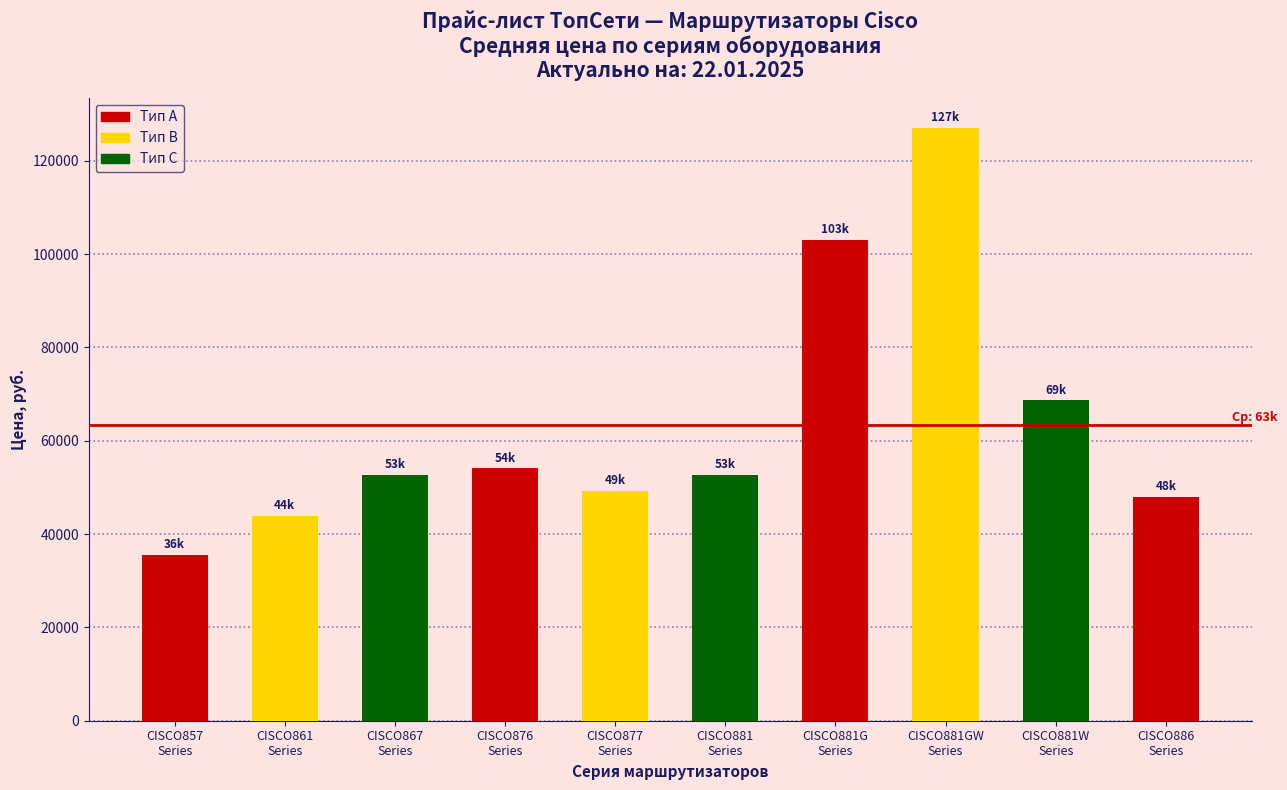

What is the value of the 6th bar from the left?

52622.9